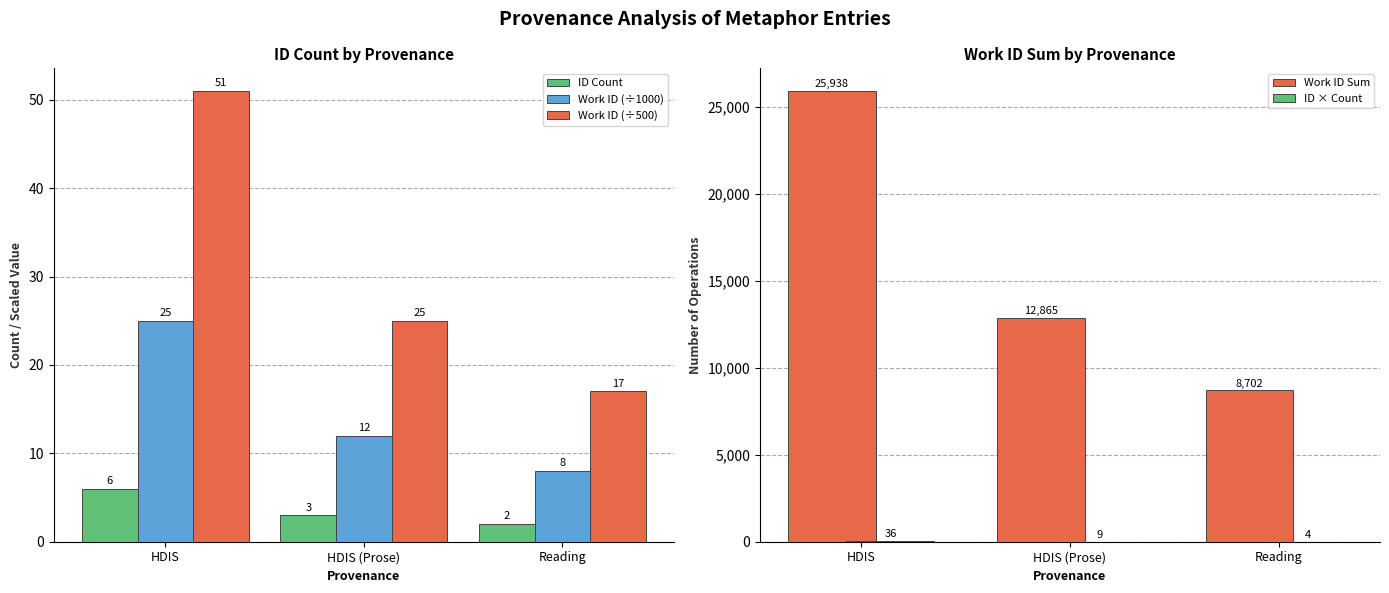

Which series has the widest spread of values?

Work ID Sum